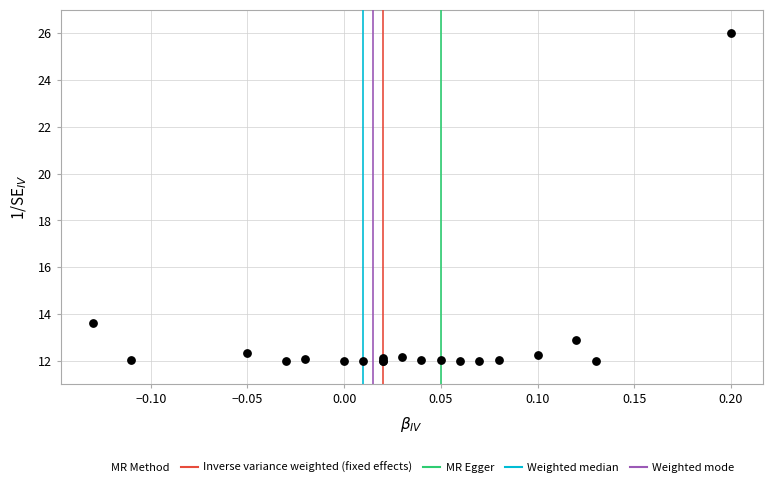

What Y value in the scatter plot is closest to 18?

13.6